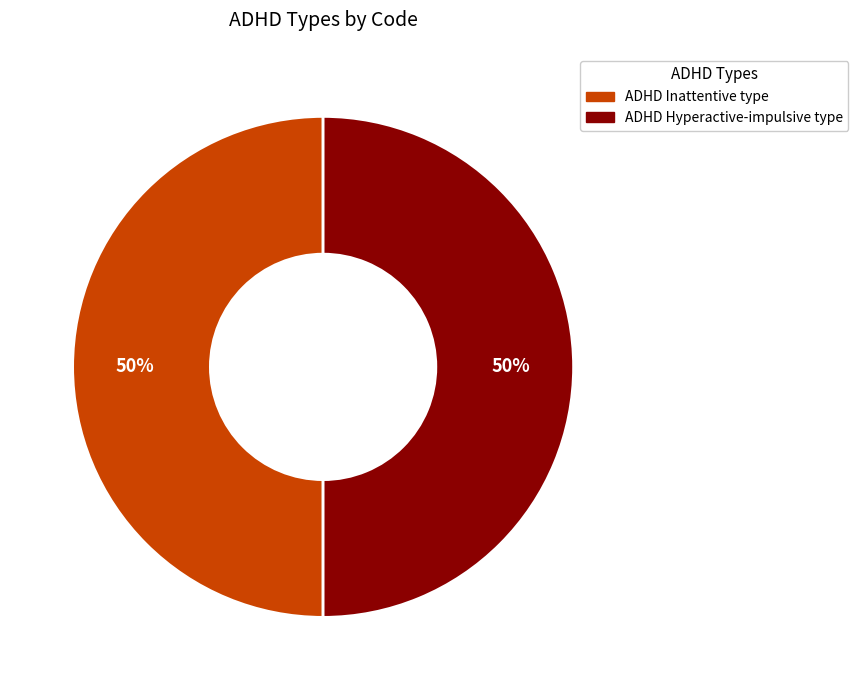

To the nearest percent, what is the average slice percentage?

50%